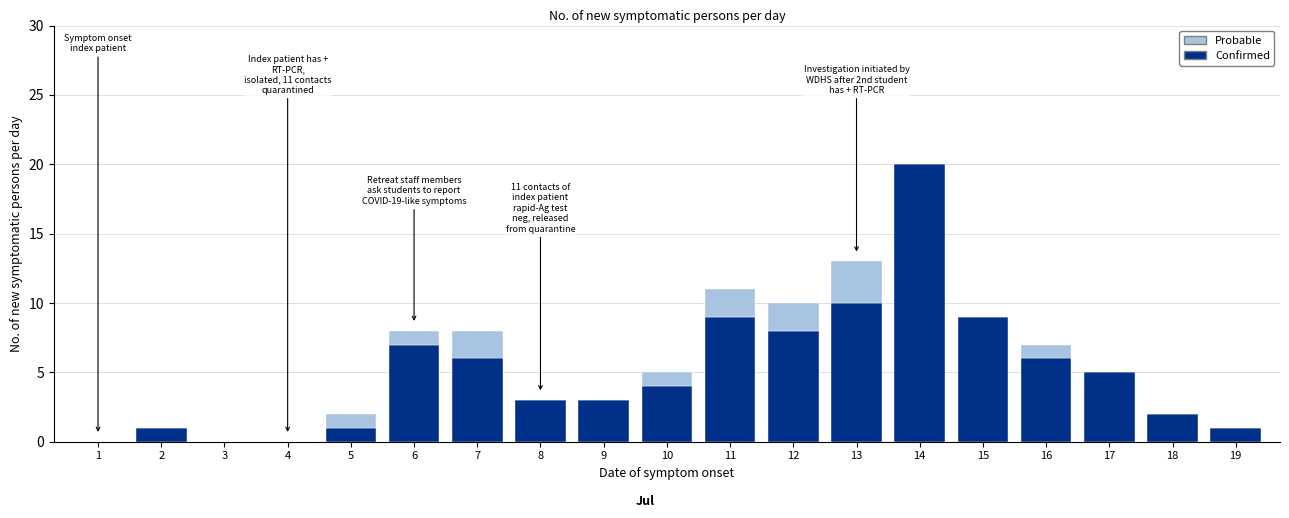

True or false: Confirmed has a value of 13 at 15.

False